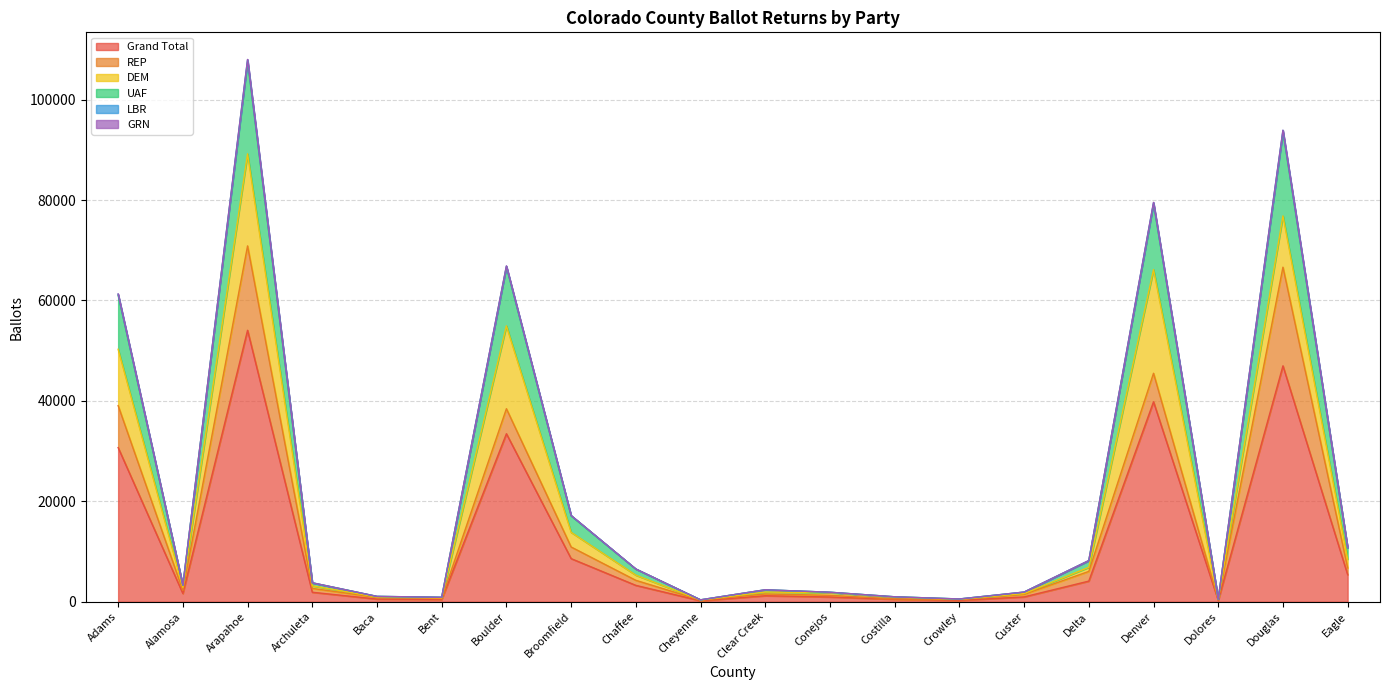

True or false: UAF and Grand Total cross at least once.

False